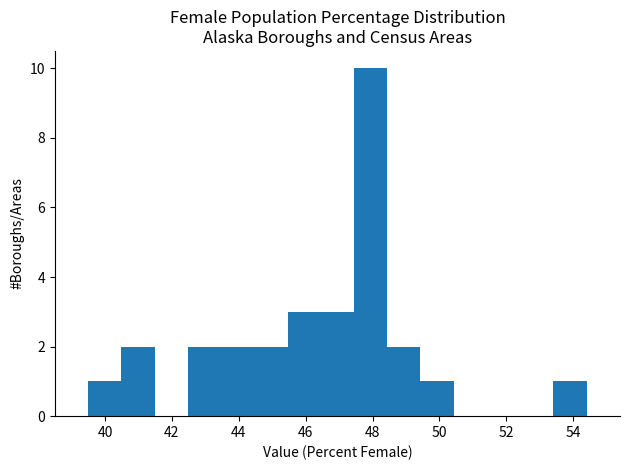

Reading left to right, transcribe this chart: for each bar, give the range it covers on the x-axis and its height. Neither the bar edges nor the heights are printed on the chart, so give them approximately, as read against the axes.

39.6 to 40.4: 1
40.4 to 41.4: 2
41.4 to 42.4: 0
42.4 to 43.4: 2
43.4 to 44.4: 2
44.4 to 45.4: 2
45.4 to 46.4: 3
46.4 to 47.4: 3
47.4 to 48.4: 10
48.4 to 49.4: 2
49.4 to 50.4: 1
50.4 to 51.4: 0
51.4 to 52.4: 0
52.4 to 53.4: 0
53.4 to 54.4: 1